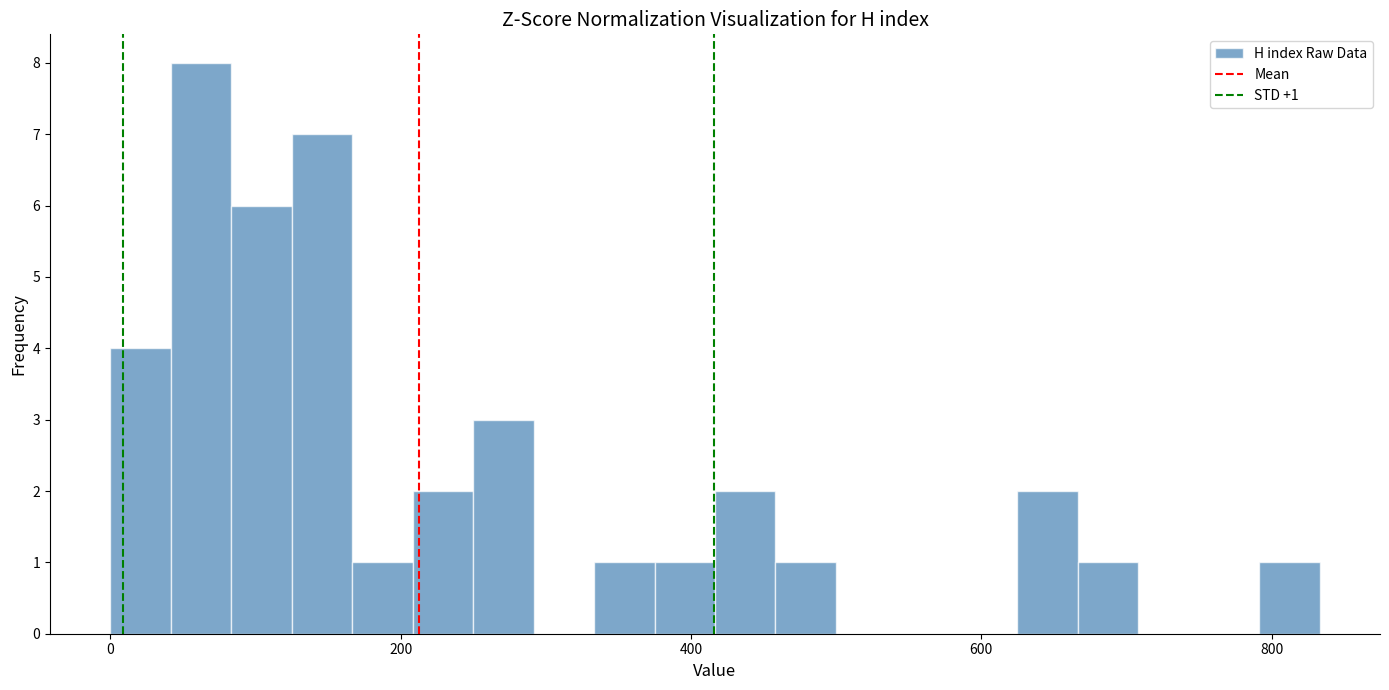

Around what value on the x-axis is the tallest bar? Give the approximate position of its centre, as read against the axis.

60